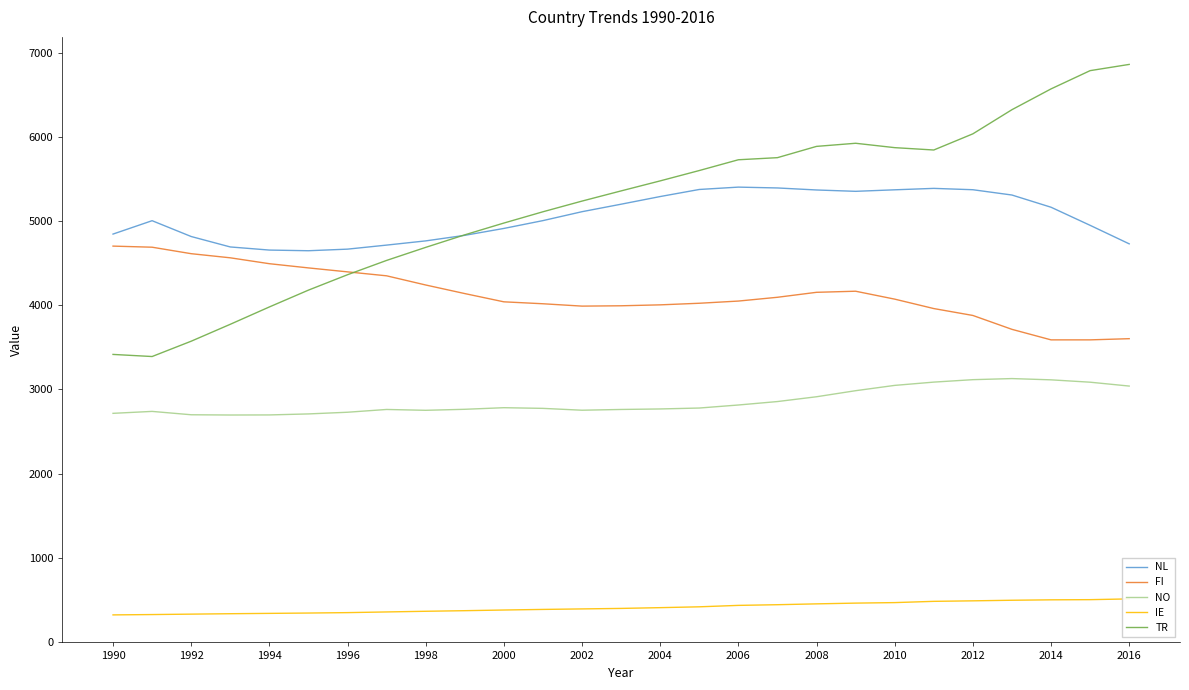

True or false: FI and NO cross at least once.

False